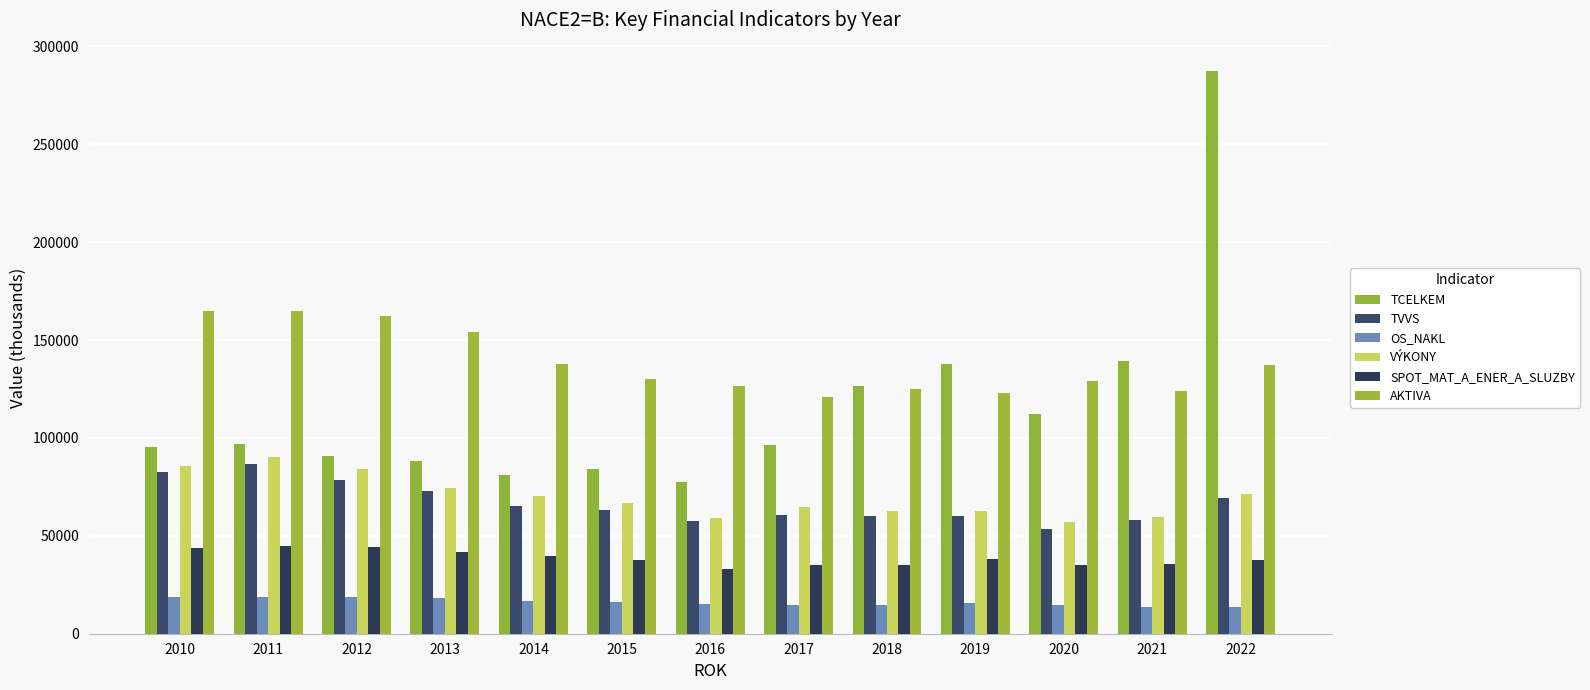

What are all the series names shown in the legend?

TCELKEM, TVVS, OS_NAKL, VÝKONY, SPOT_MAT_A_ENER_A_SLUZBY, AKTIVA